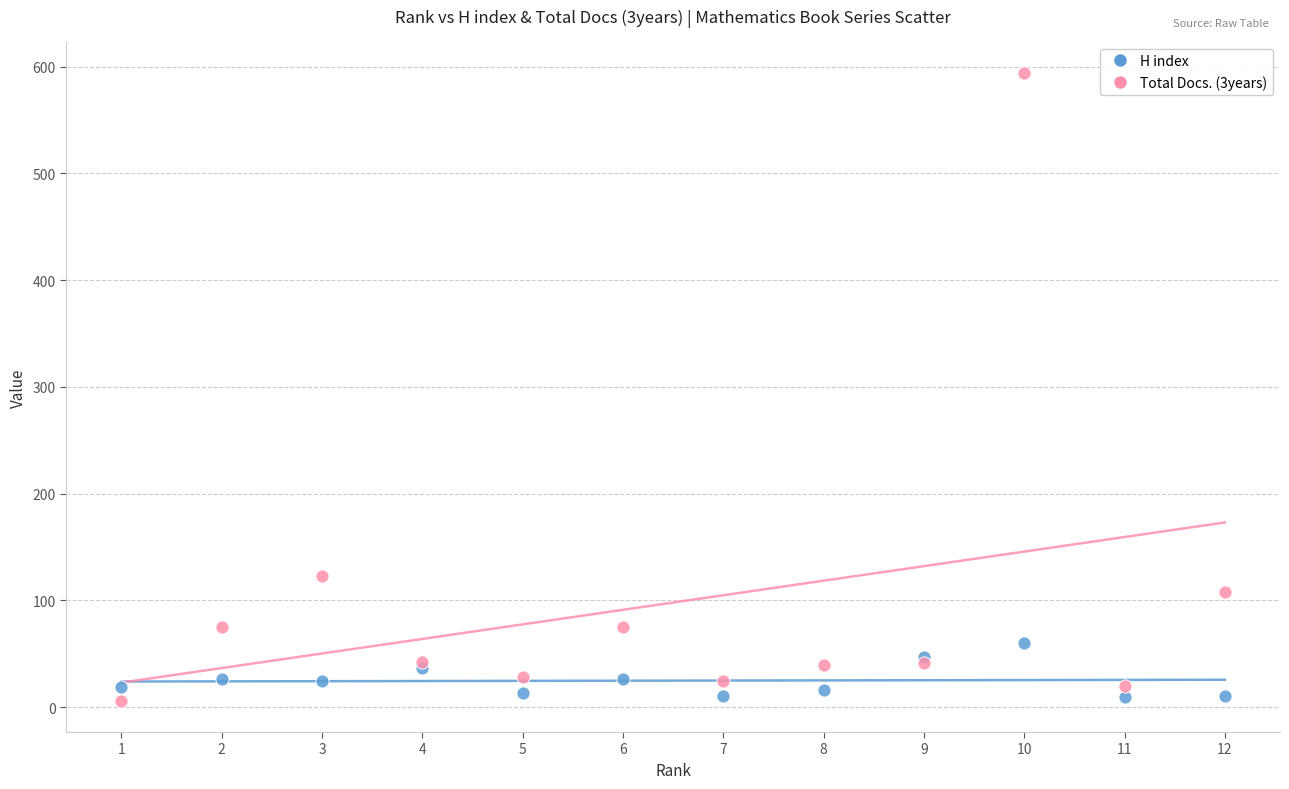

Across all series, what Y value is closest to 300?

123